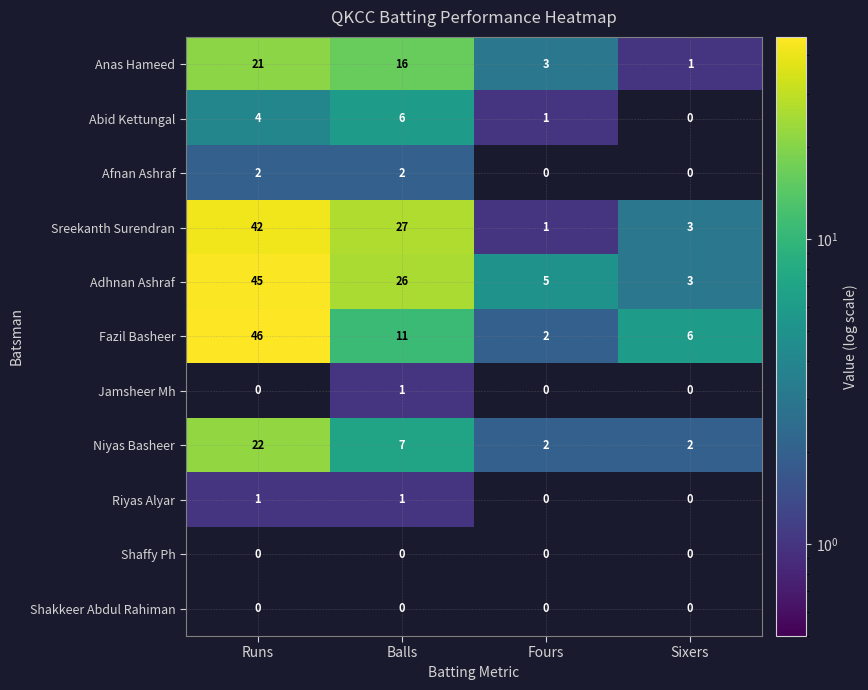

Count the number of categories in the chart.

4